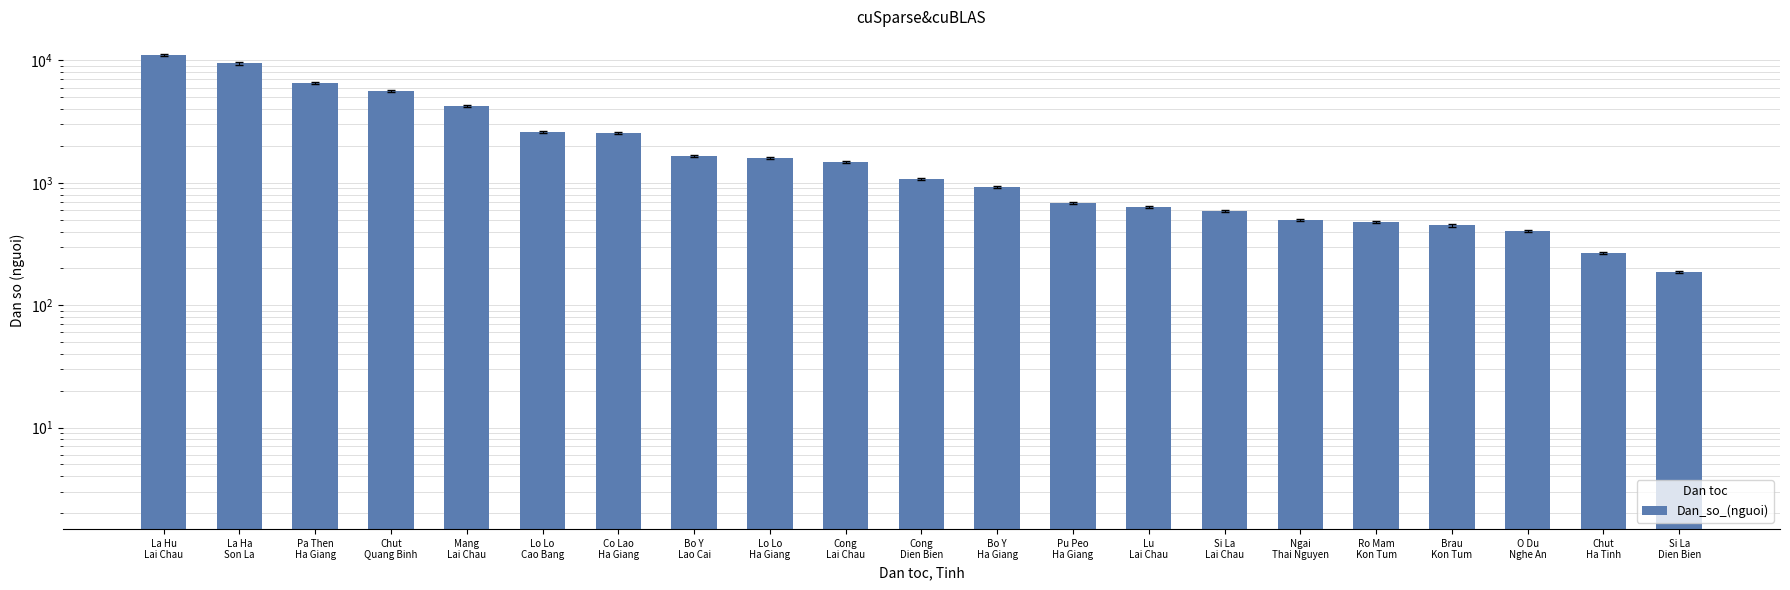

Is it true that the value at Ngai
Thai Nguyen is 664?

False